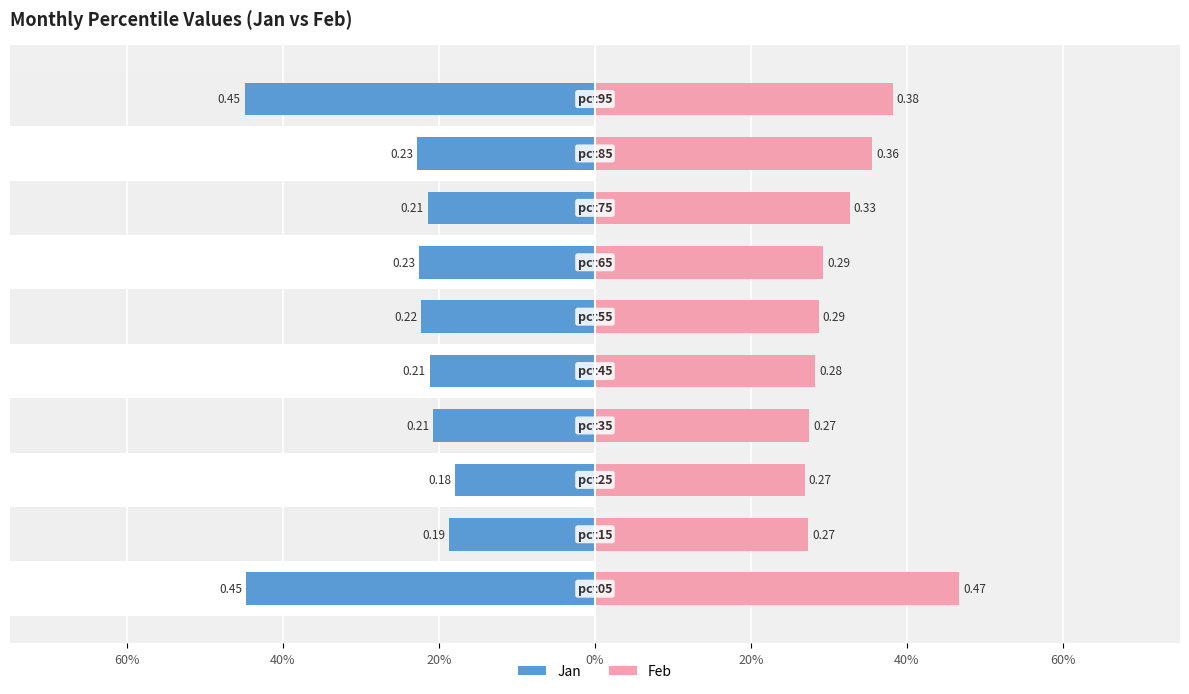

The value of Feb at 40% is 0.3. True or false?

True